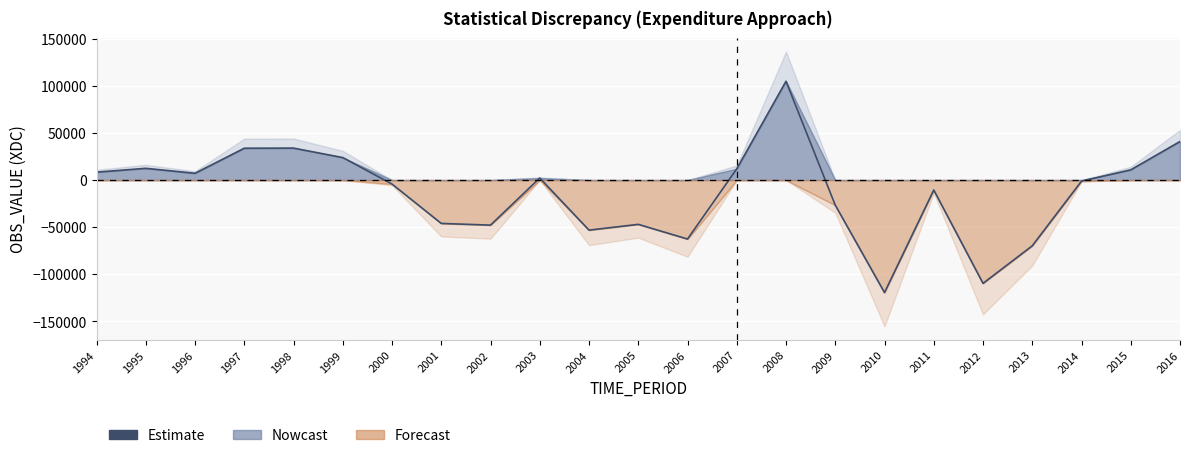

How many lines are shown in the chart?

1